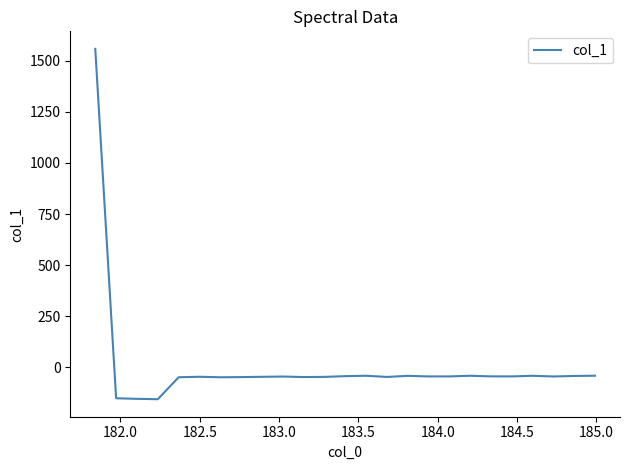

What is the greatest value displayed?

1558.5